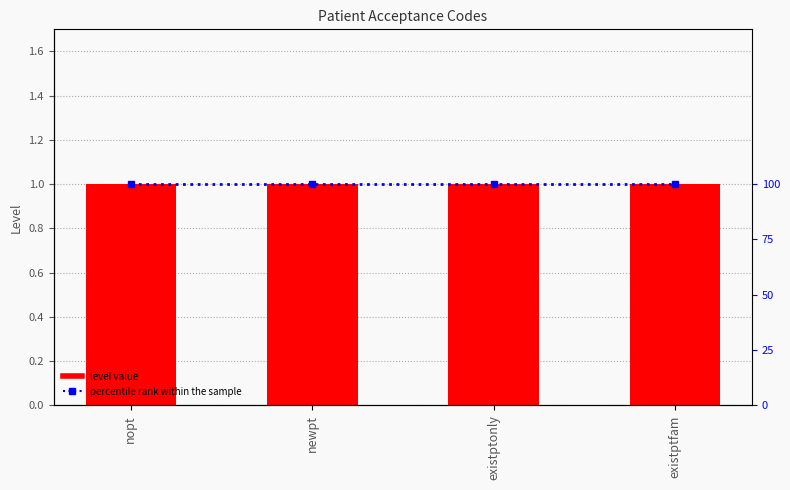

At which label does percentile rank within the sample reach its minimum?

nopt